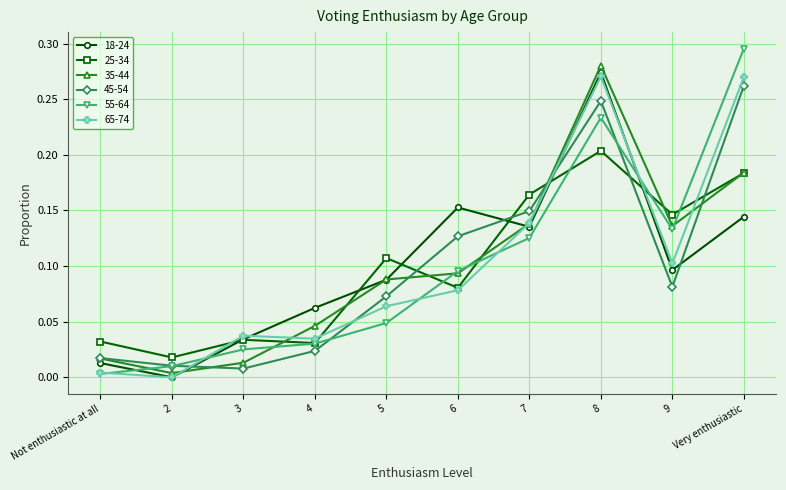

Which category has the highest value in the 25-34 series?

8